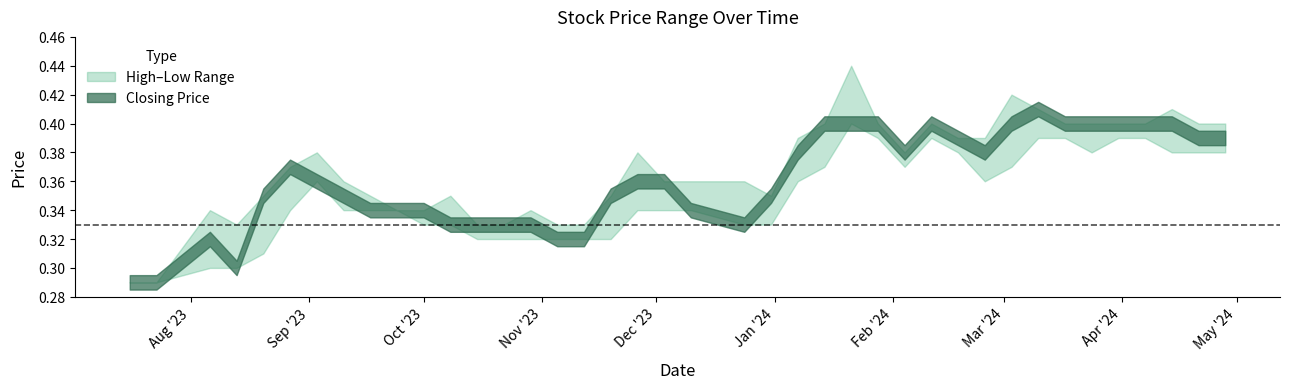

The high series shows 0.6 at 5. True or false?

False